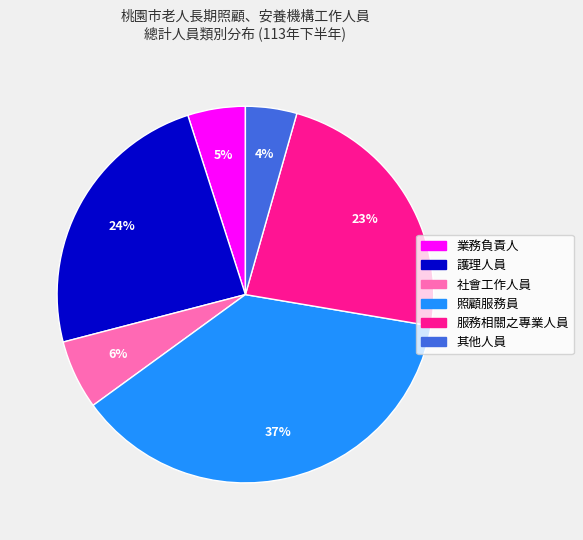

Between 服務相關之專業人員 and 社會工作人員, which is larger?

服務相關之專業人員